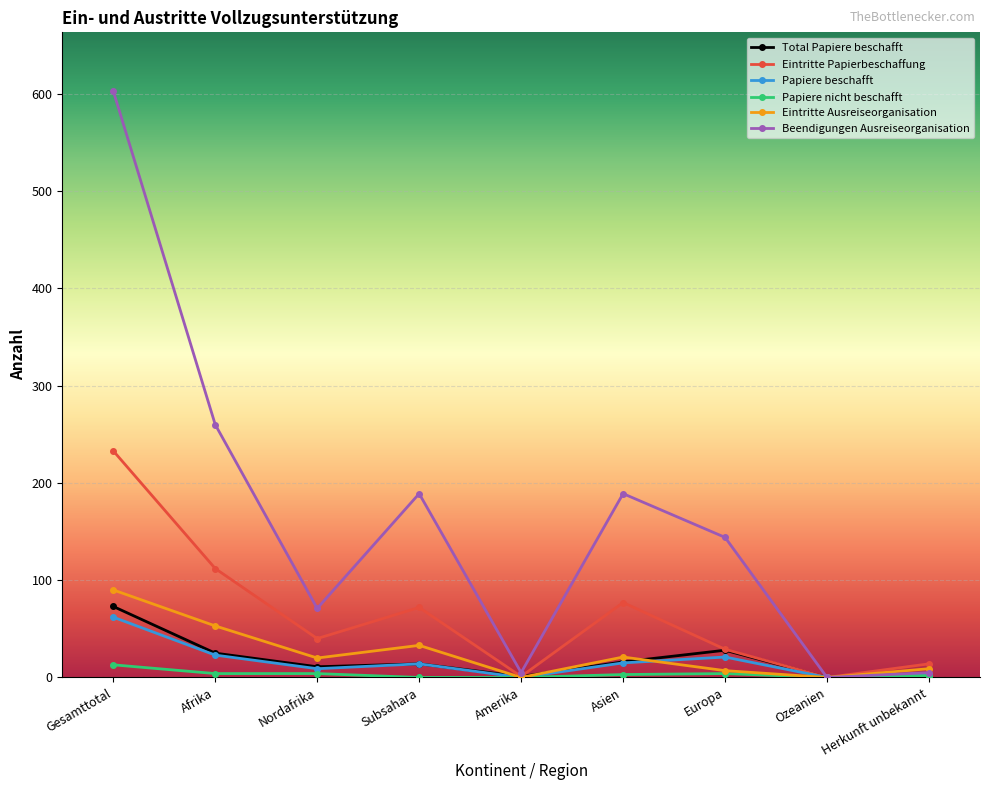

What are all the series names shown in the legend?

Total Papiere beschafft, Eintritte Papierbeschaffung, Papiere beschafft, Papiere nicht beschafft, Eintritte Ausreiseorganisation, Beendigungen Ausreiseorganisation